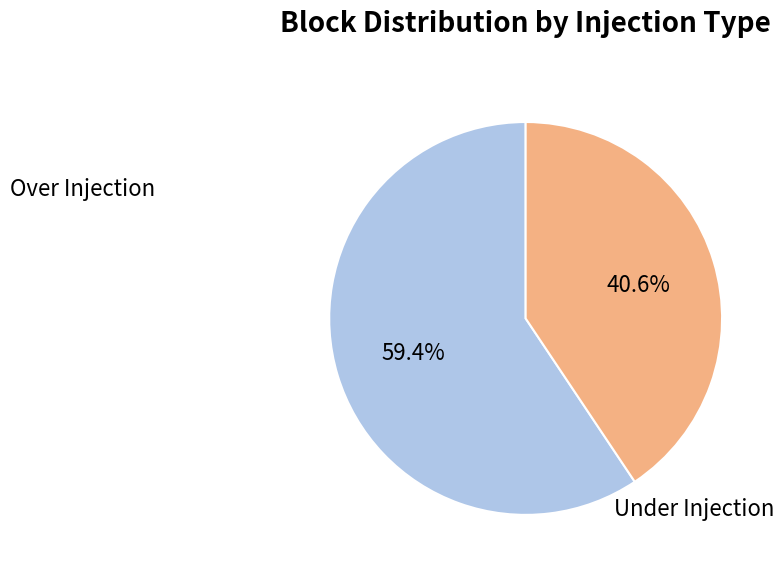

Count the number of slices in the pie.

2